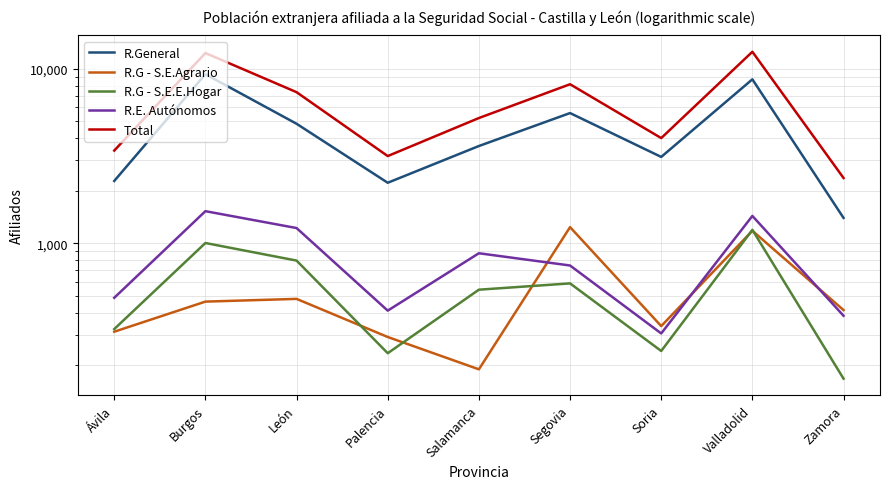

Reading left to right, list all the values displayed in this chart.

R.General: Ávila=2277	Burgos=9304	León=4841	Palencia=2224	Salamanca=3610	Segovia=5575	Soria=3126	Valladolid=8697	Zamora=1399
R.G - S.E.Agrario: Ávila=312	Burgos=464	León=481	Palencia=291	Salamanca=190	Segovia=1239	Soria=336	Valladolid=1181	Zamora=415
R.G - S.E.E.Hogar: Ávila=323	Burgos=1005	León=797	Palencia=235	Salamanca=543	Segovia=590	Soria=242	Valladolid=1195	Zamora=168
R.E. Autónomos: Ávila=488	Burgos=1529	León=1224	Palencia=412	Salamanca=878	Segovia=747	Soria=305	Valladolid=1436	Zamora=385
Total: Ávila=3399	Burgos=12302	León=7343	Palencia=3162	Salamanca=5221	Segovia=8152	Soria=4008	Valladolid=12509	Zamora=2368